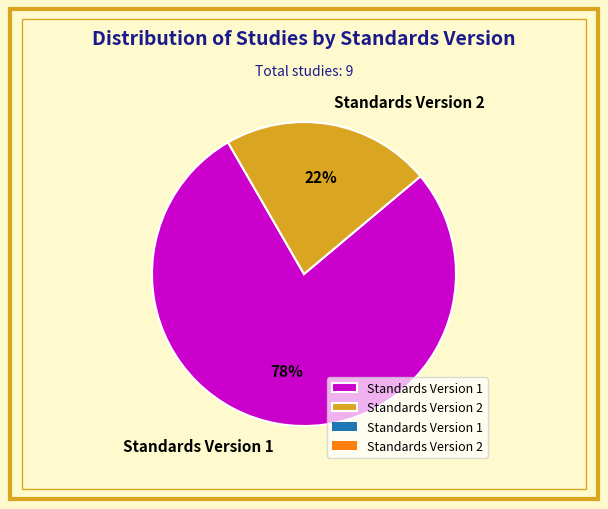

To the nearest percent, what percentage of the pie is Standards Version 2?

22%